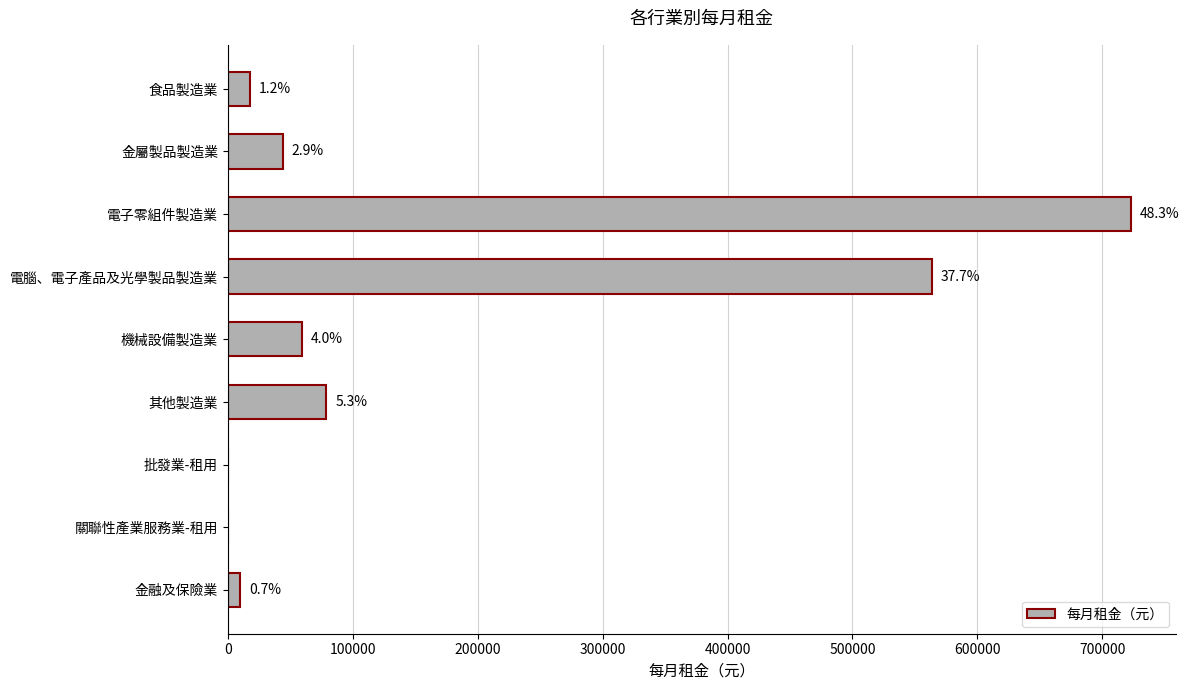

Are the bars horizontal?

Yes